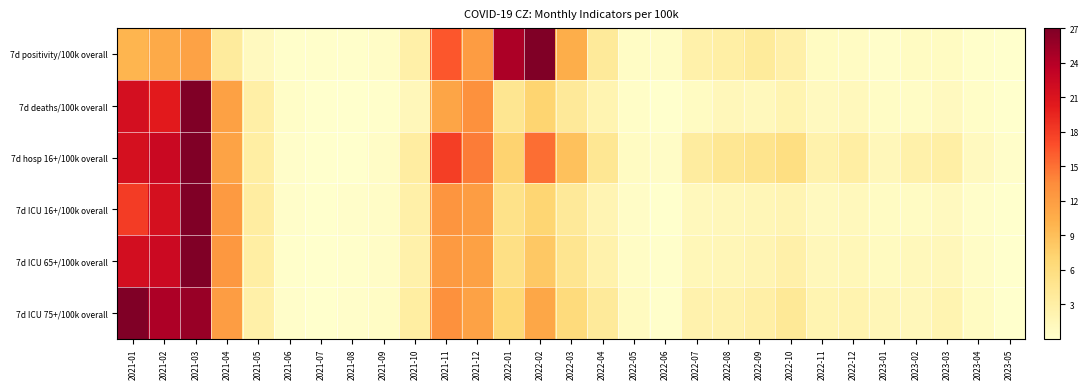

At which category is the sum across all series the highest?

2021-03